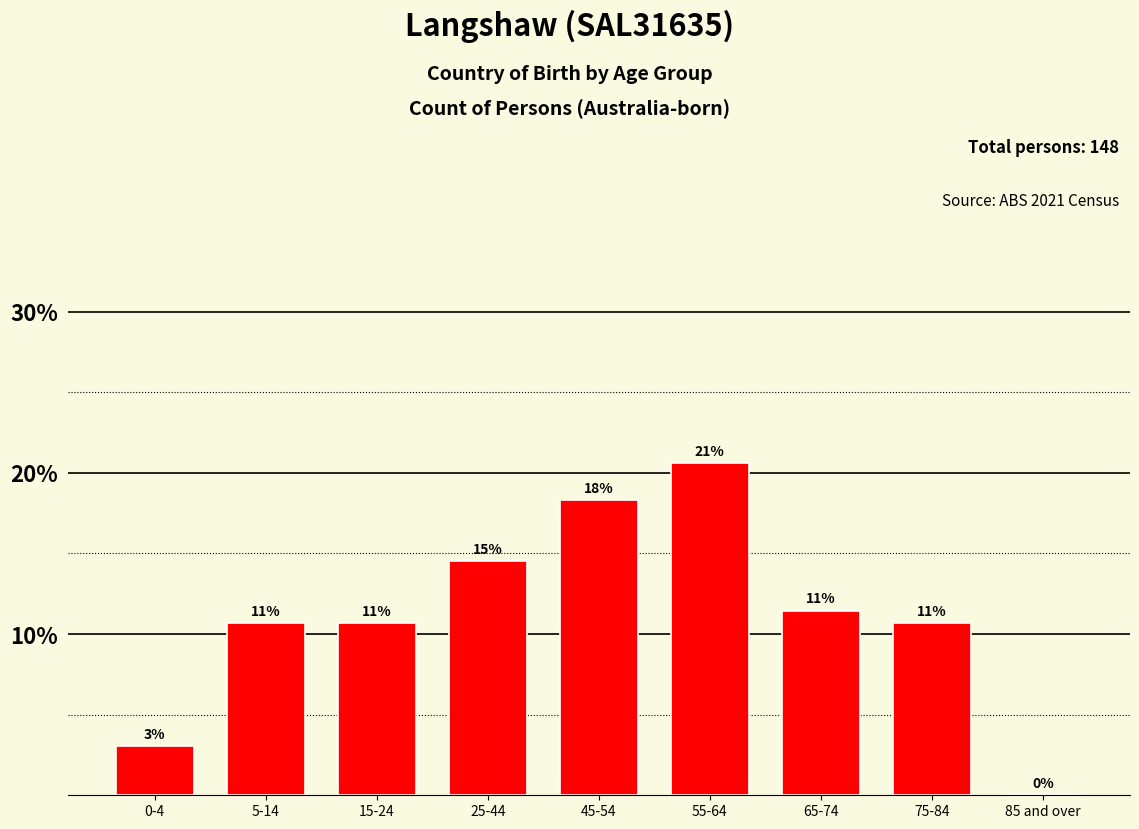

Are the bars horizontal?

No